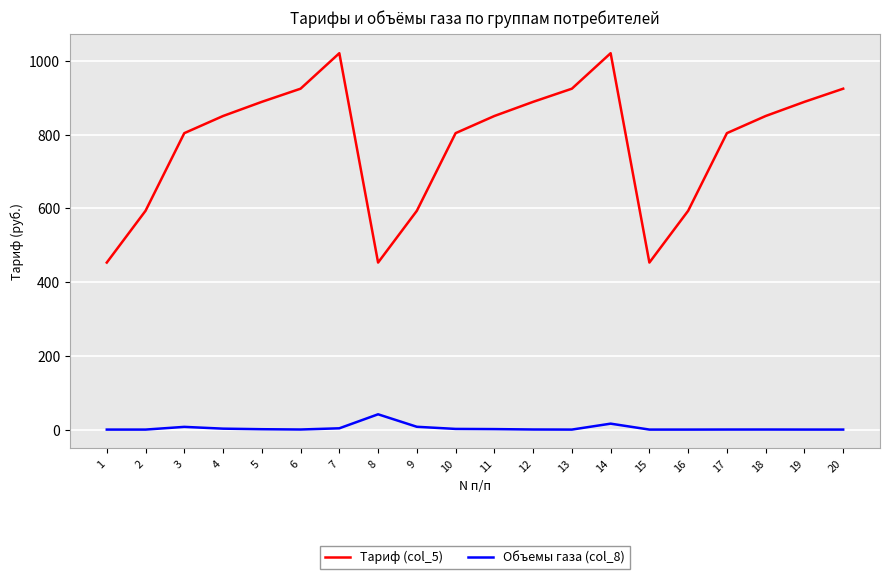

What is the highest value of the Объемы газа (col_8) series?

41.5